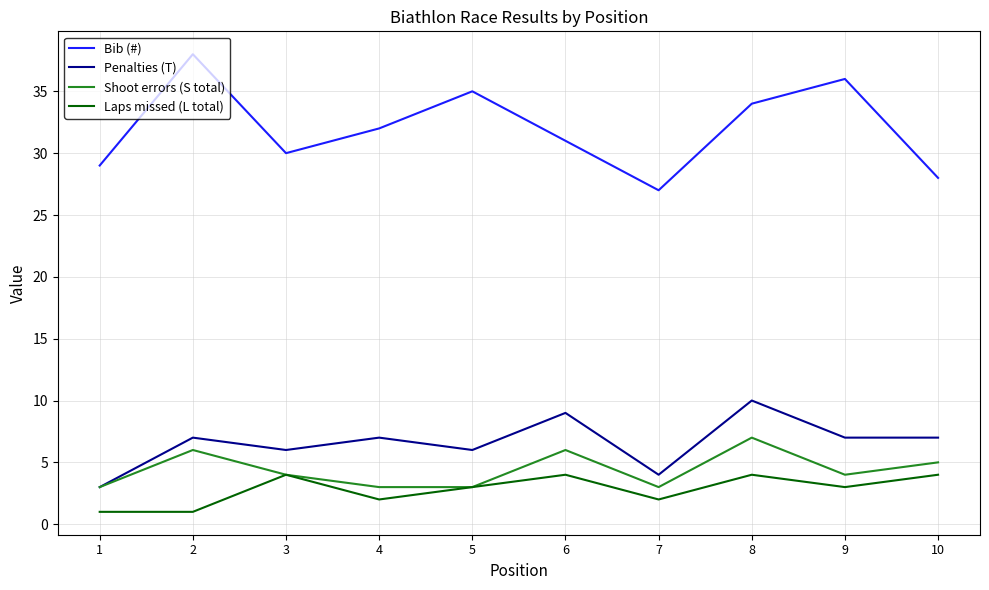

The Penalties (T) series shows 2 at 2. True or false?

False